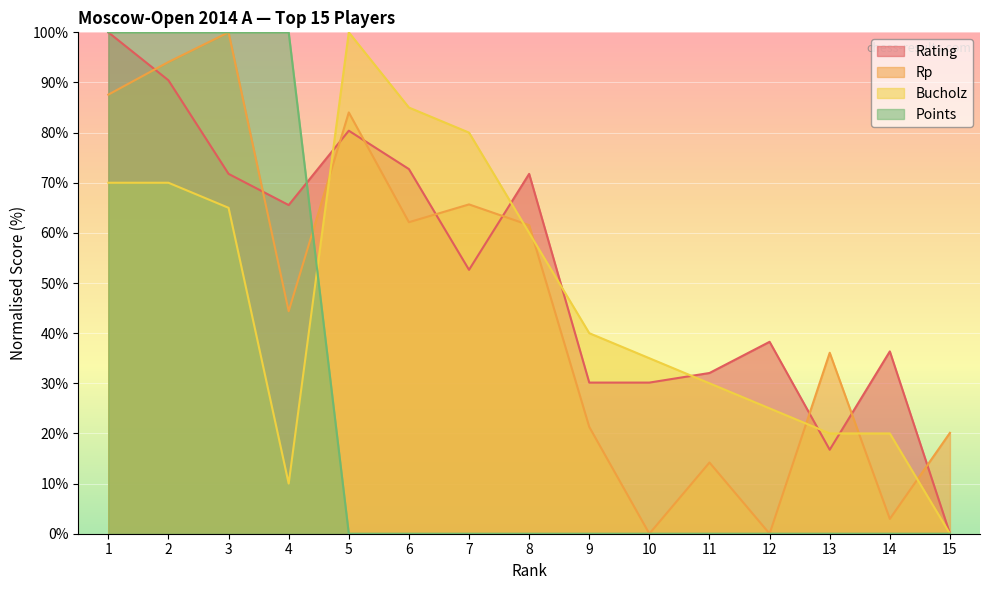

How many lines are shown in the chart?

4